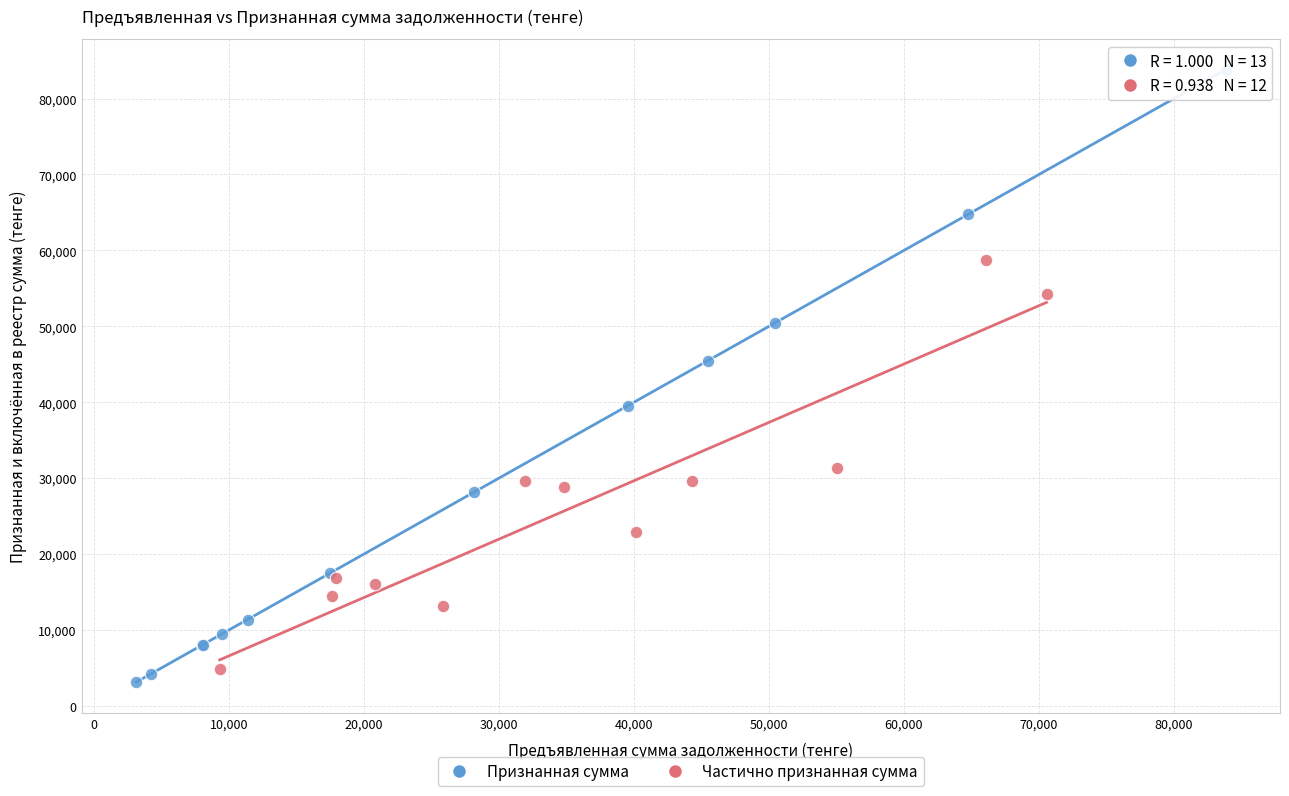

Which series has the widest spread of Y values?

Признанная сумма